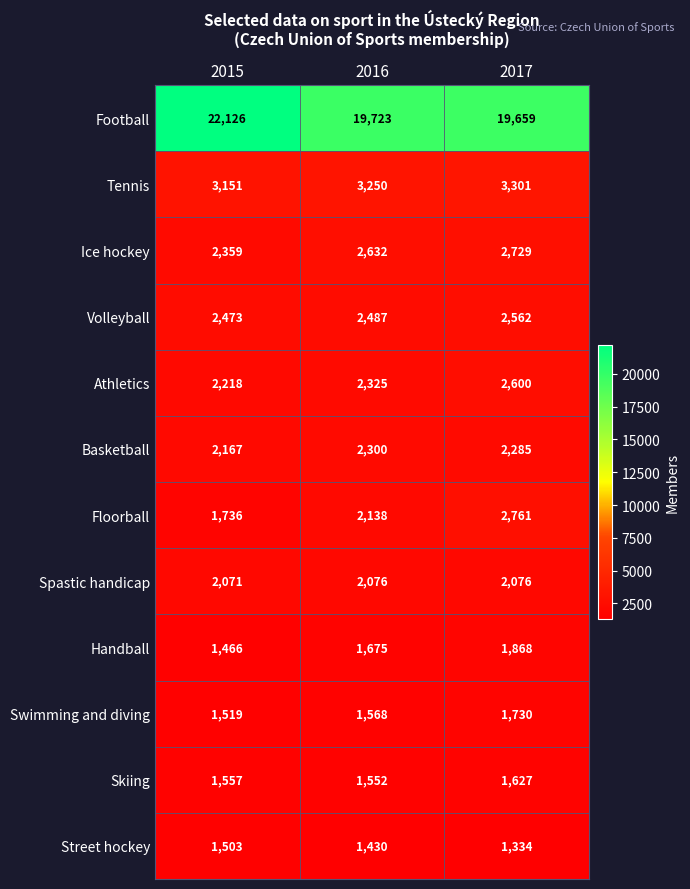

Between 2015 and 2017, which series saw the biggest shift?

Football